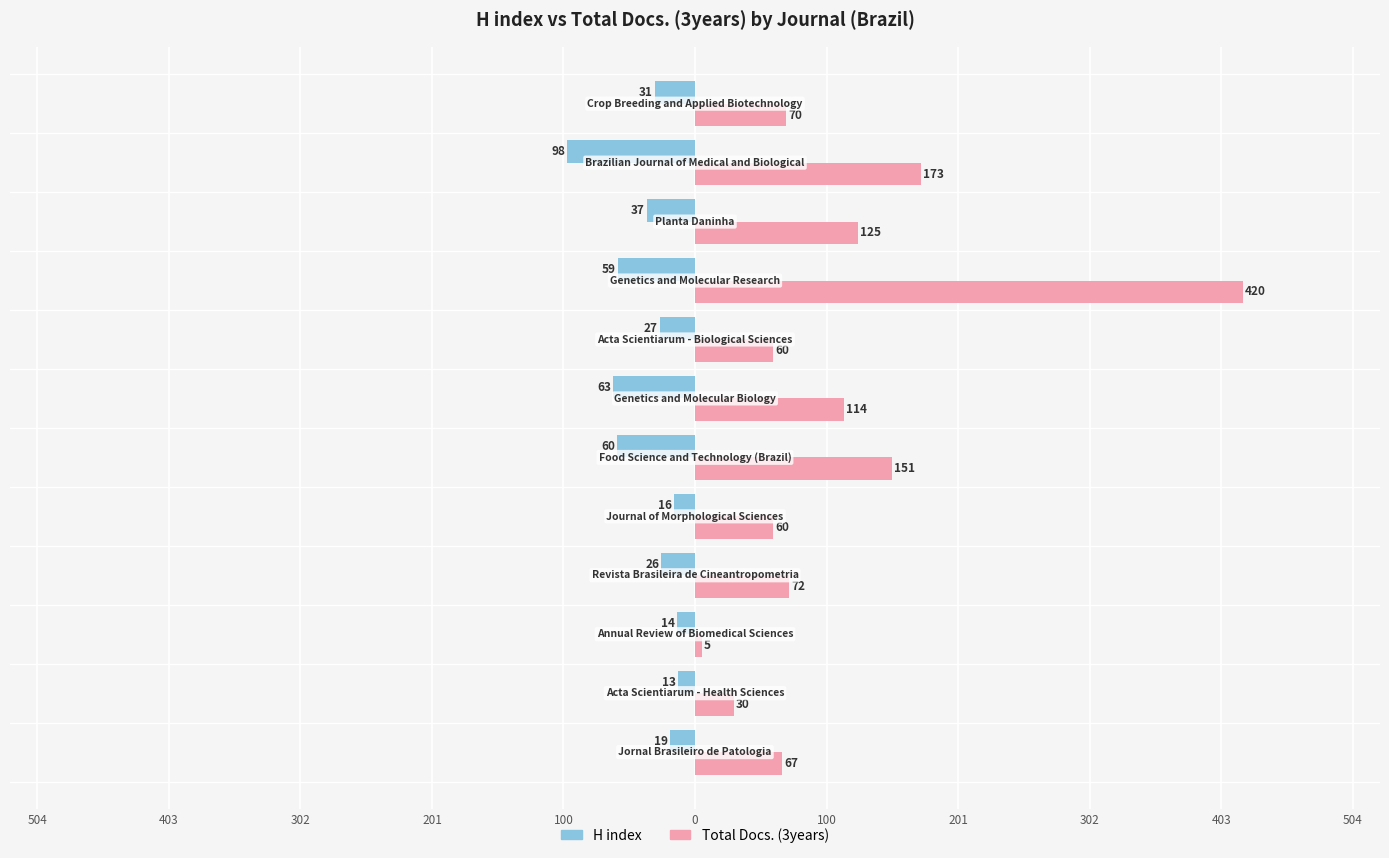

List the series in order of their peak value, highest first.

Total Docs. (3years), H index